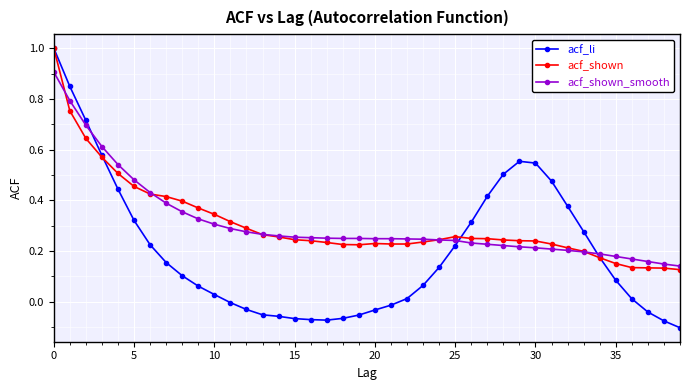

What is the highest value of the acf_shown_smooth series?

0.9